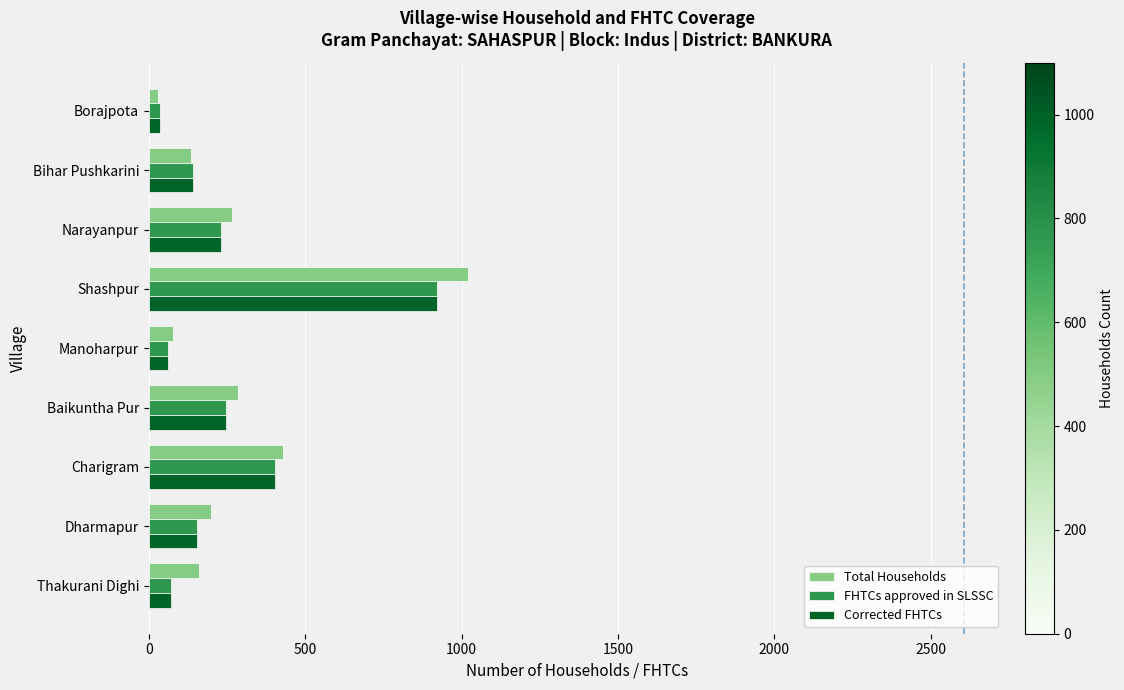

True or false: FHTCs approved in SLSSC has a value of 153 at Dharmapur.

True